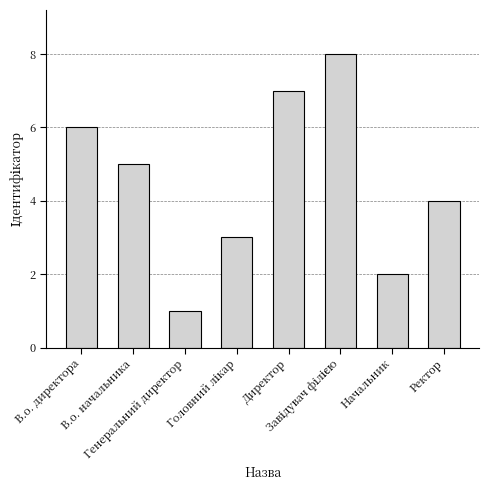

What is the greatest value displayed?

8